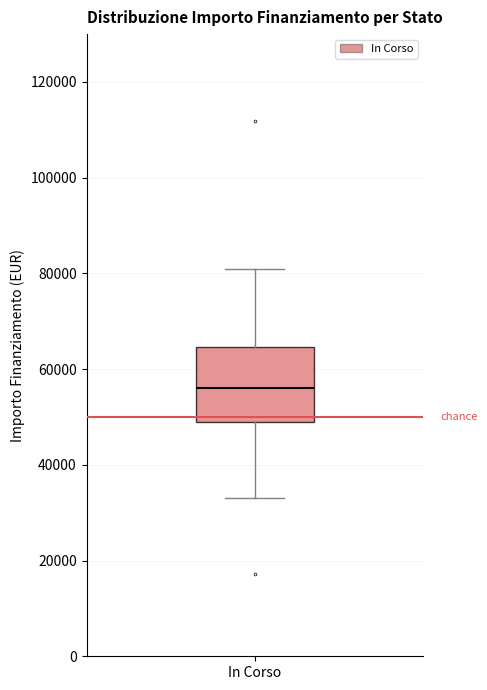

Where is the lower edge of the box for In Corso on the y-axis? The values are not printed on the chart, so give them approximately, as read against the axis.

50000